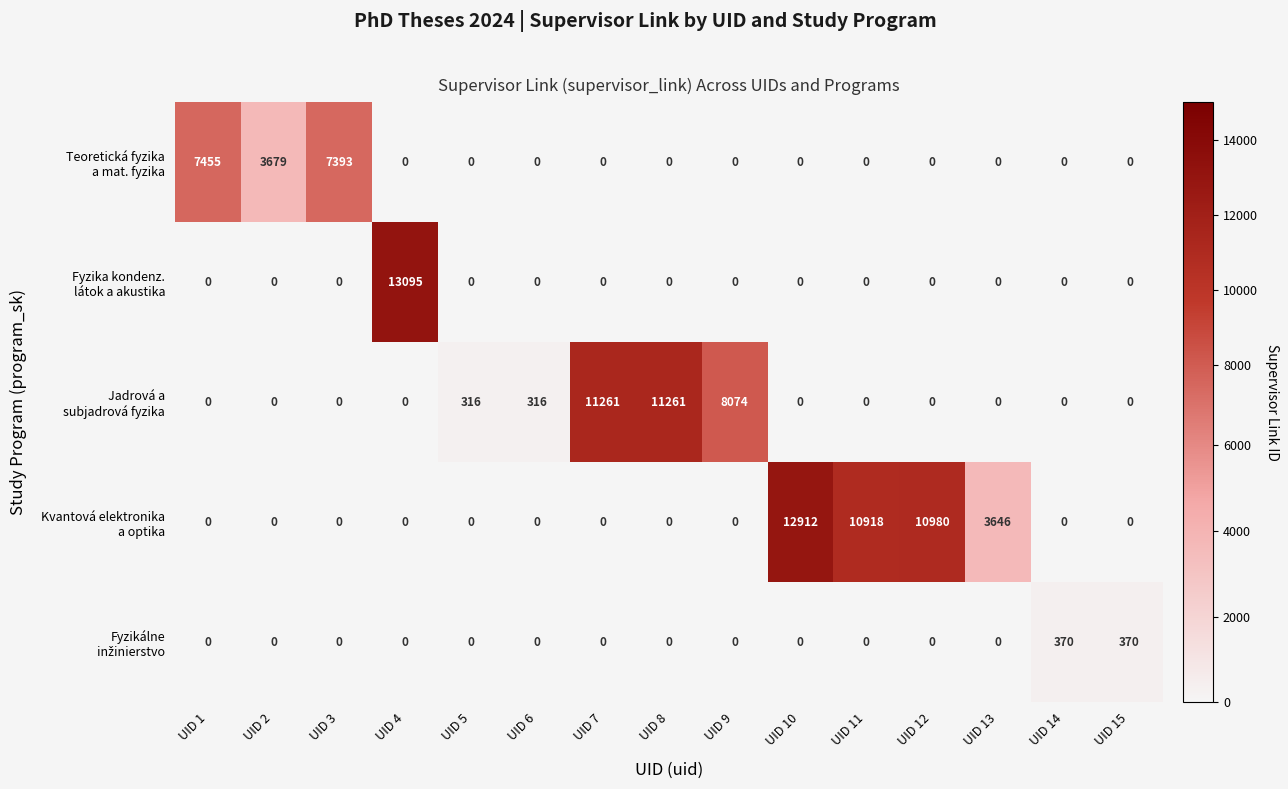

What is the spread (max minus min) of values at UID 4?

13095